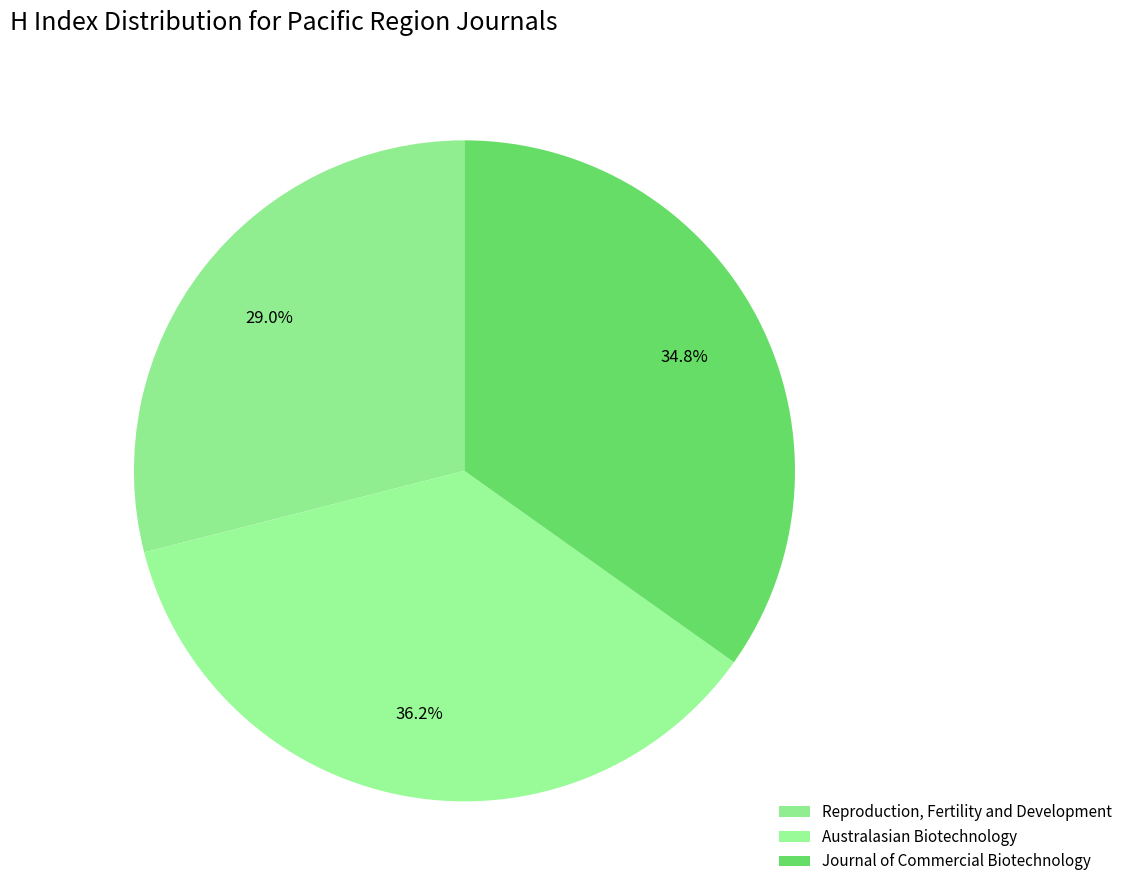

How many slices are in this pie chart?

3